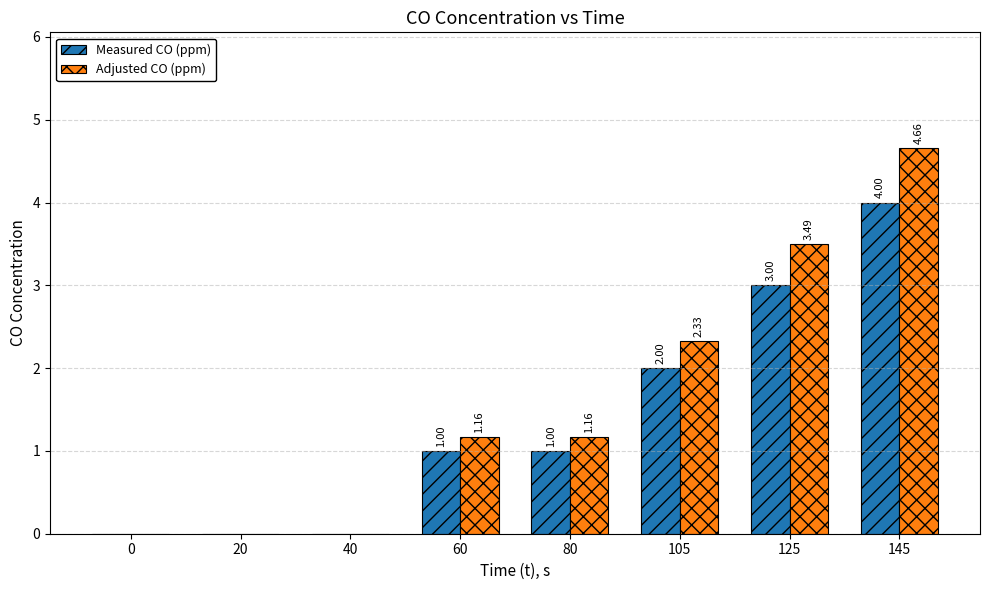

What is the sum of all Measured CO (ppm) values?

11.0